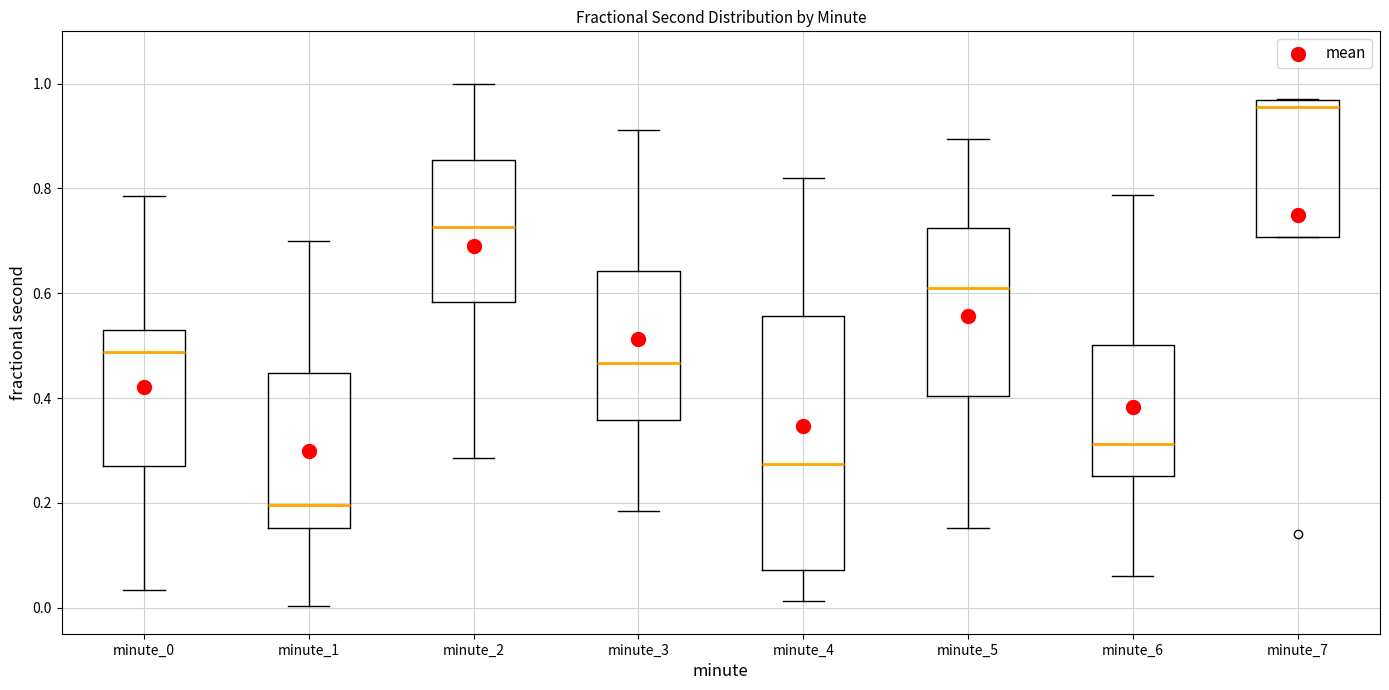

Comparing the boxes themselves (not the whiskers), which one is the tallest?

minute_4